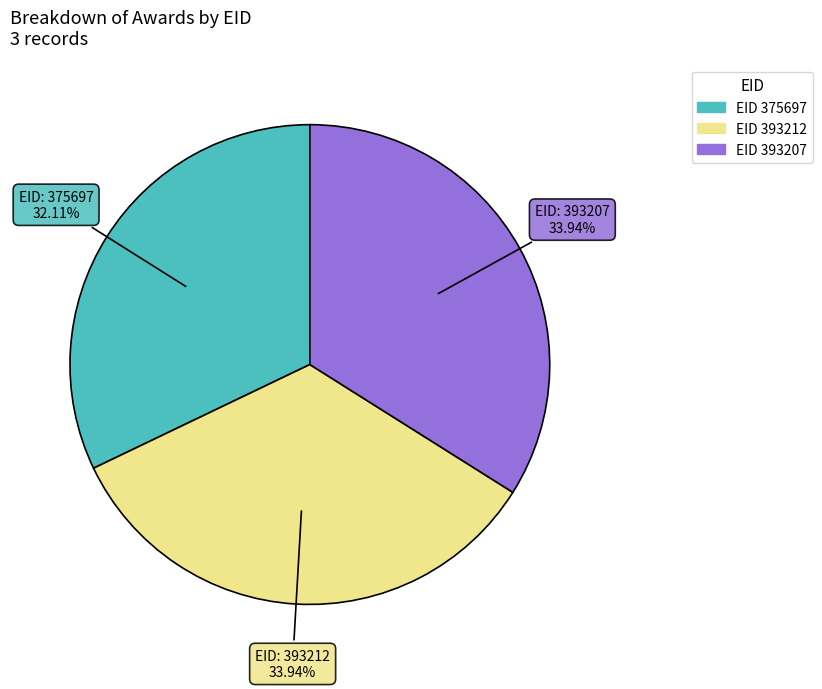

Does any single category account for the majority?

No